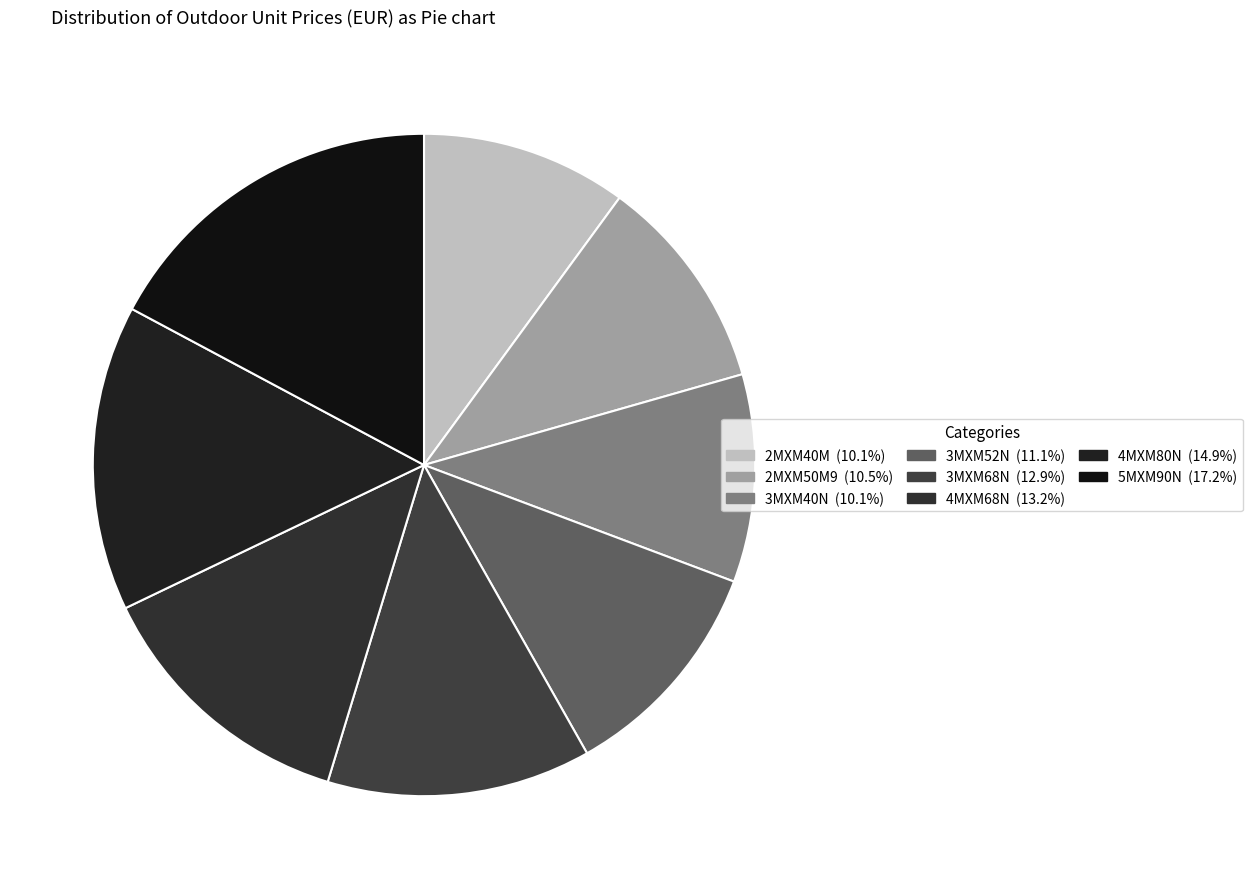

What is the total percentage of 4MXM68N and 2MXM50M9?

23.7%